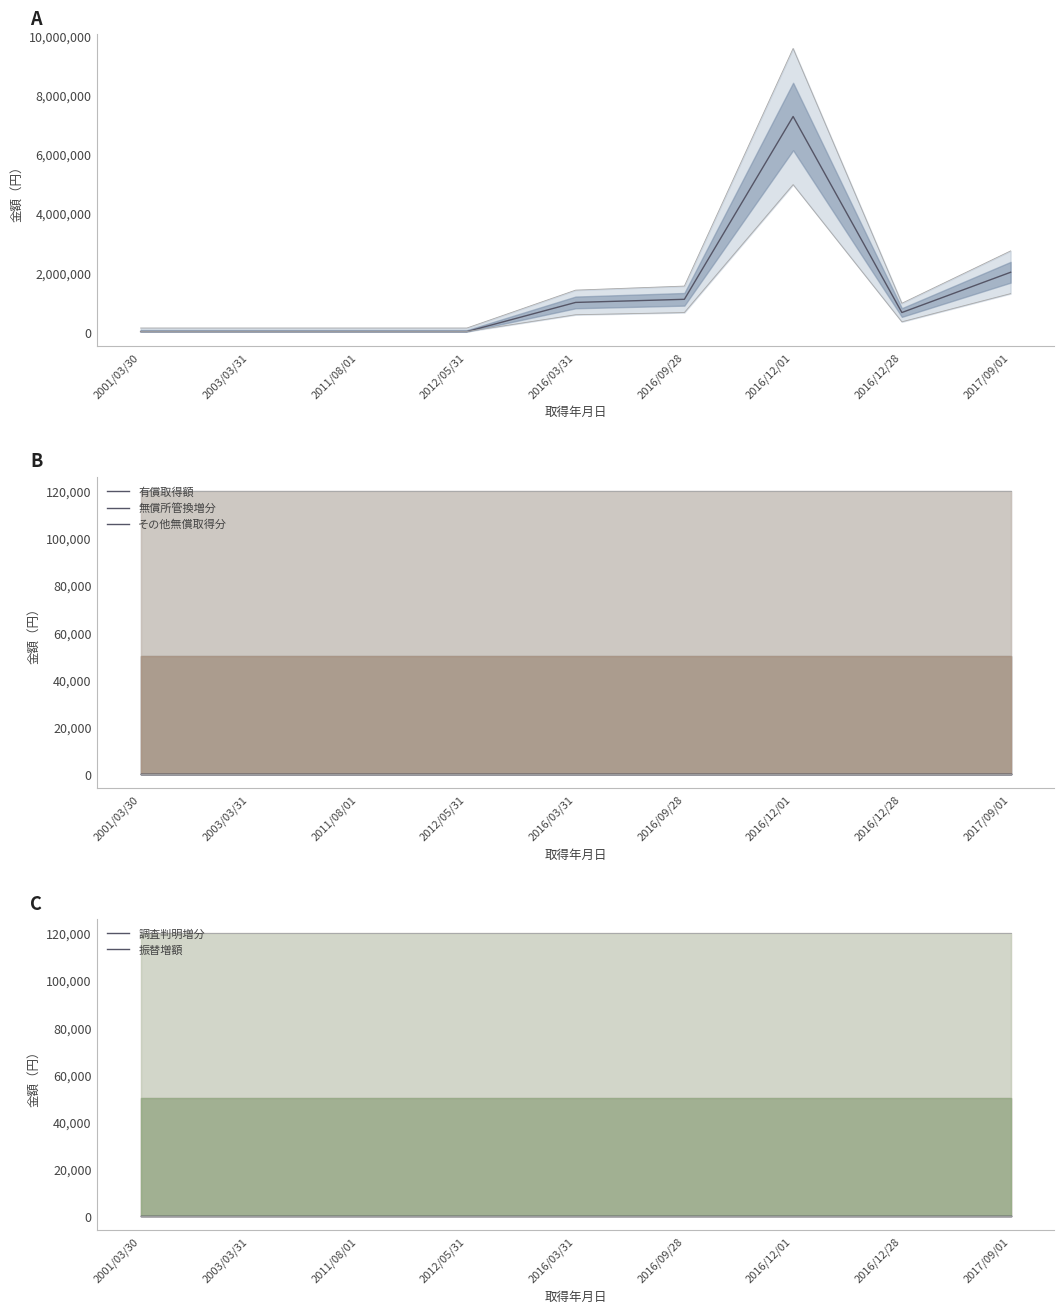

The 無償所管換増分 series shows 0 at 2003/03/31. True or false?

True